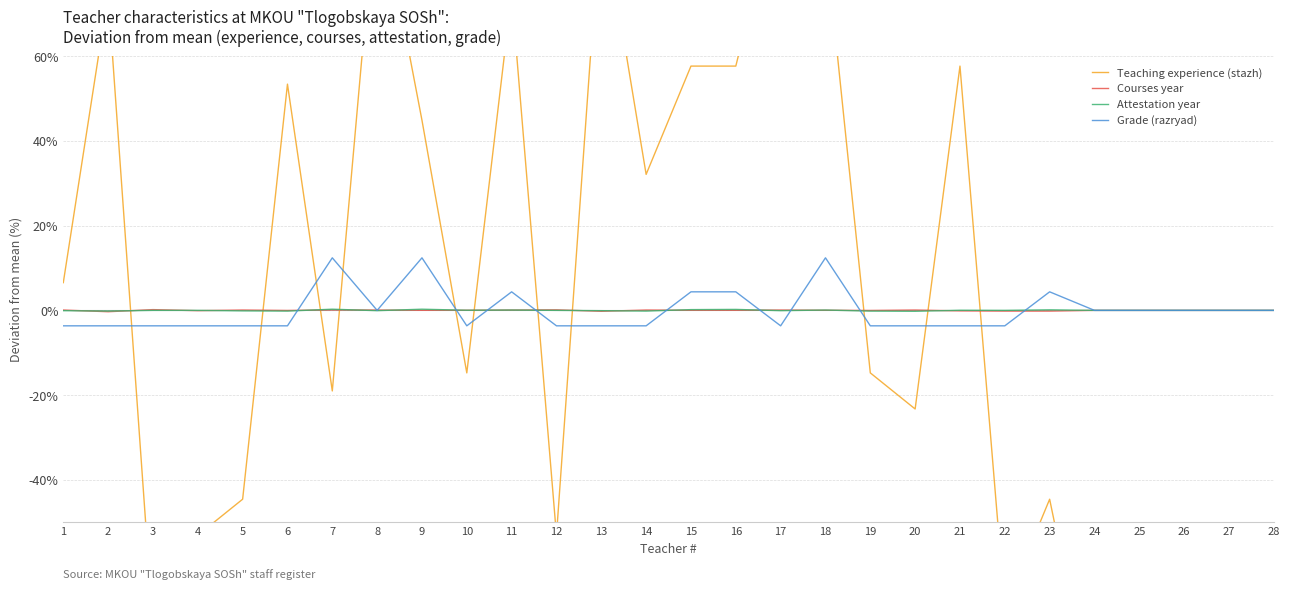

Is it true that Attestation year equals 0.3 at 16?

False